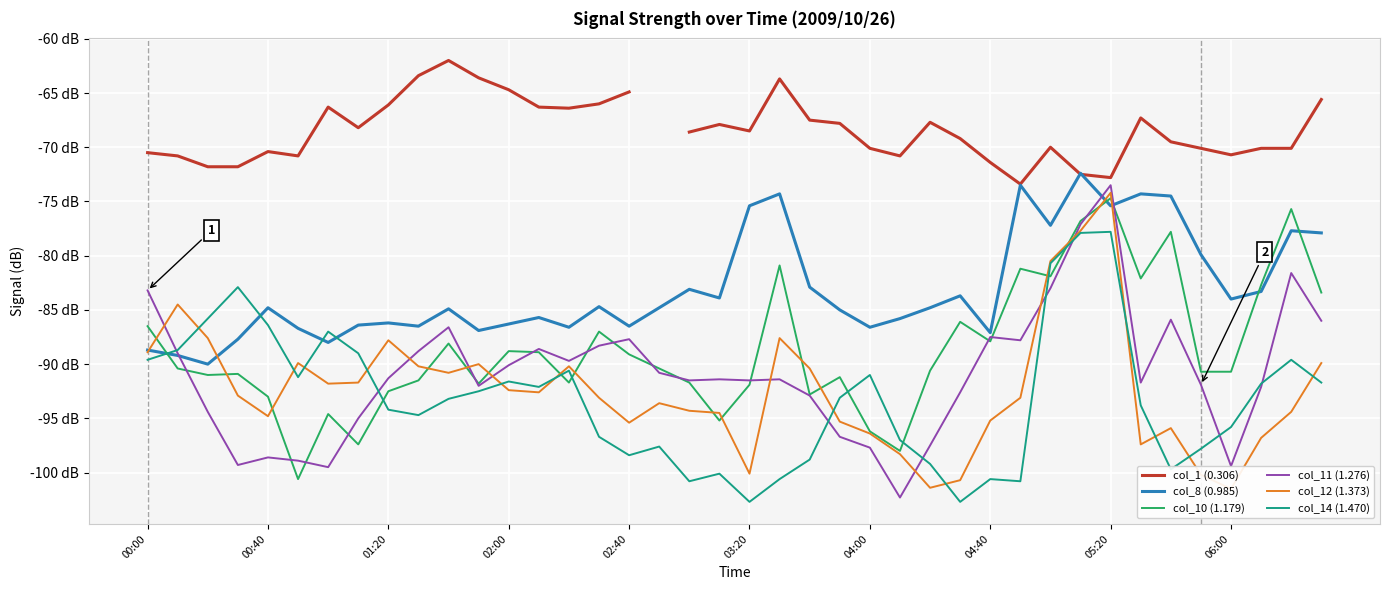

Is it true that col_14 (1.470) equals -164.2 at 02:40?

False